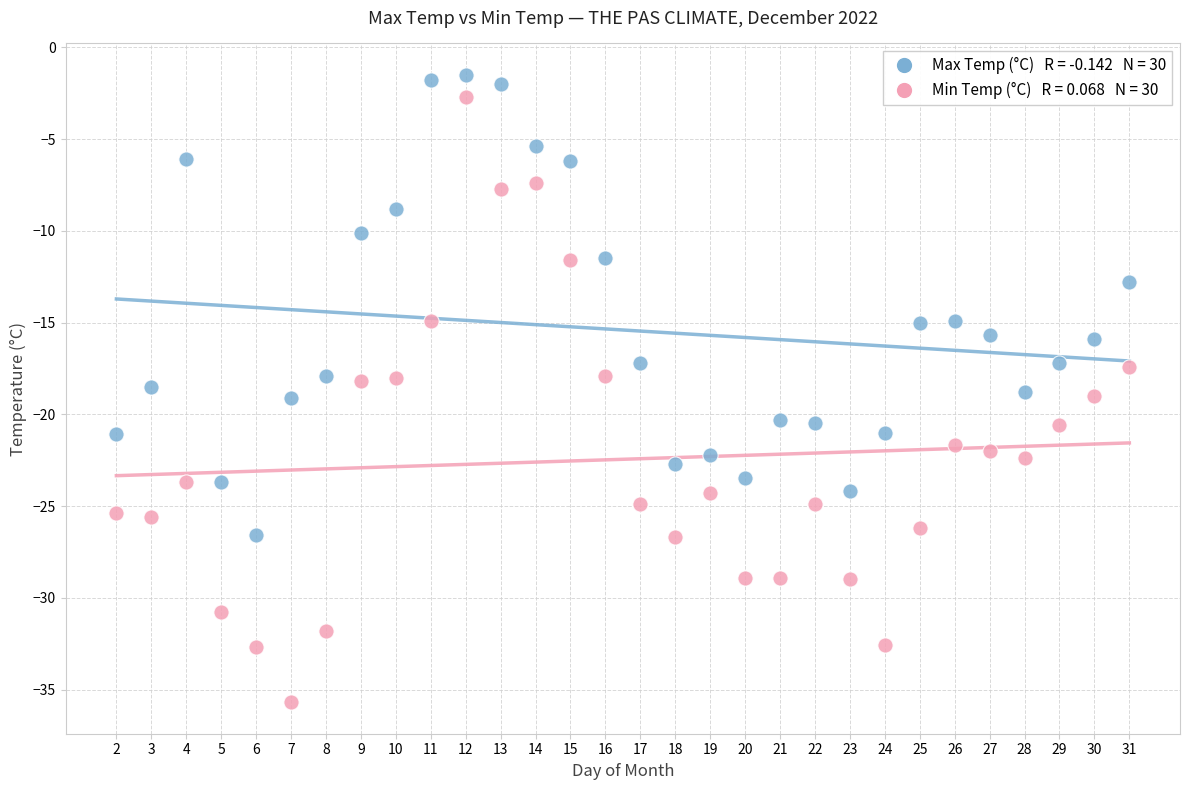

Across all data points, what is the range of Y values (max minus min)?

34.2